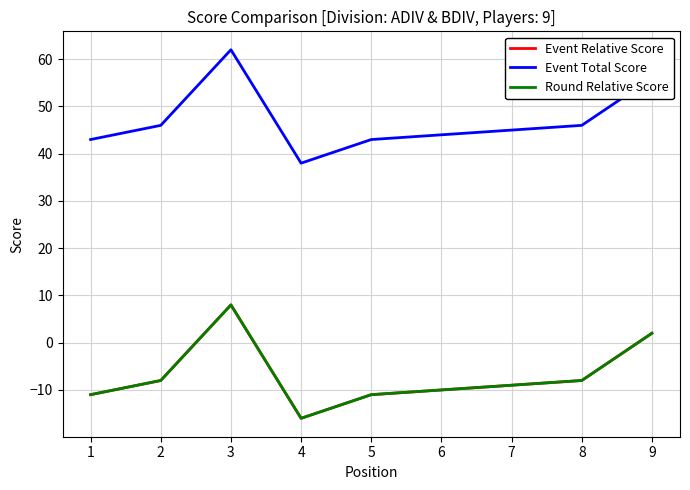

Does the chart have visible grid lines?

Yes